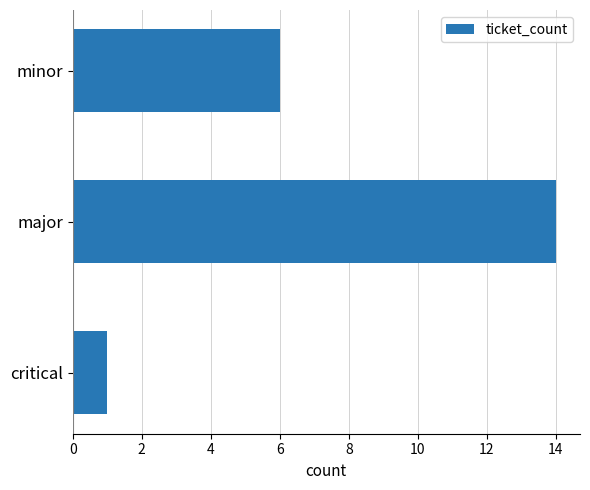

What is the change in value from major to minor?

-8